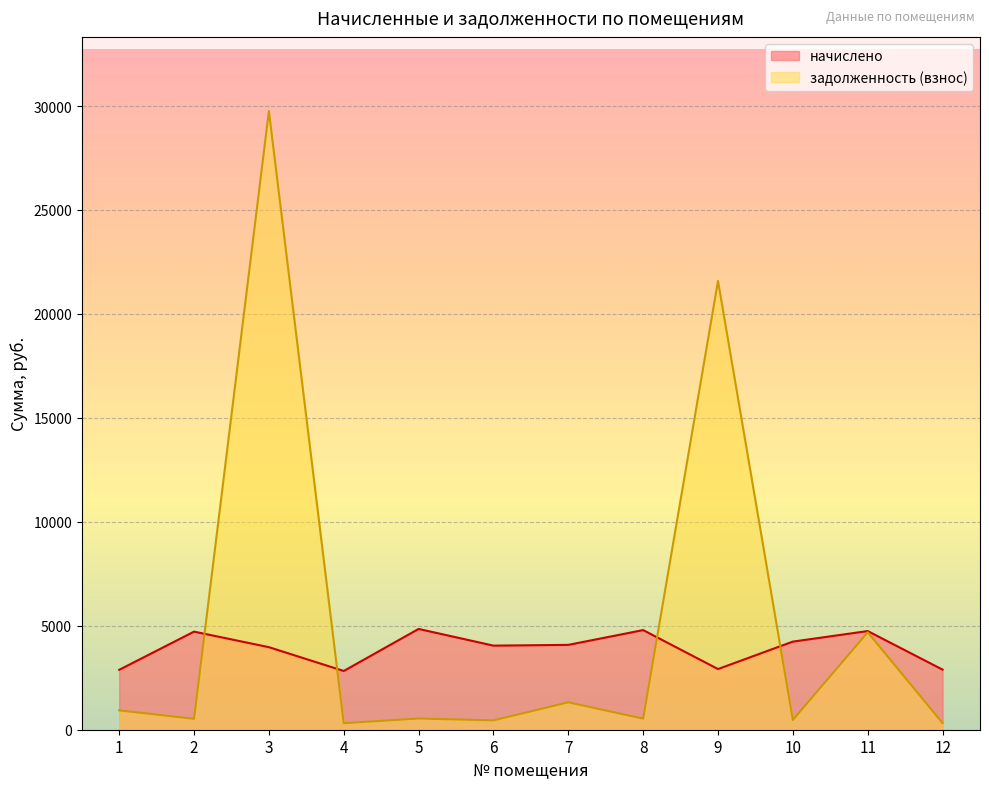

How many values in the начислено series are below 4081?

6